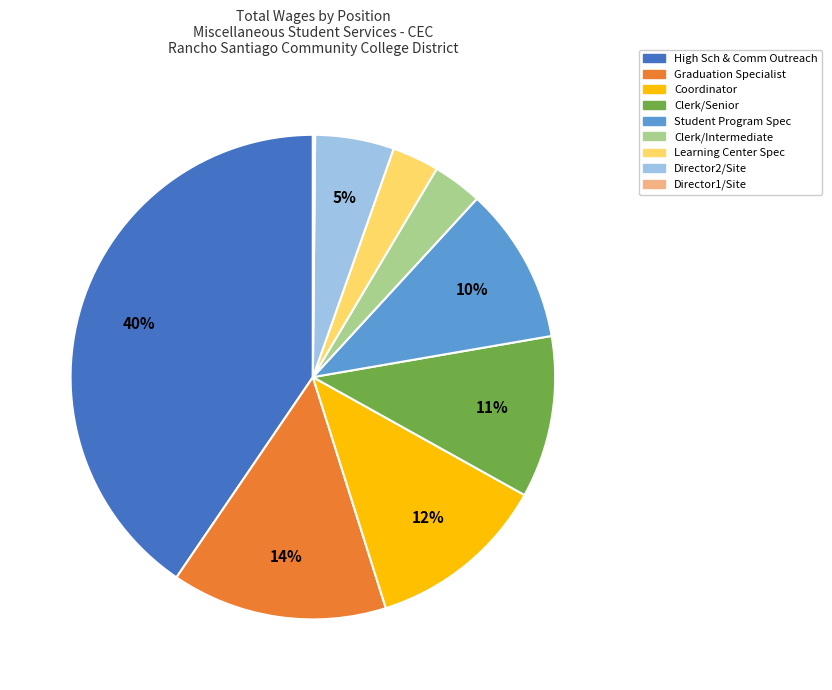

Combined, do Learning Center Spec and Student Program Spec account for over 50%?

No